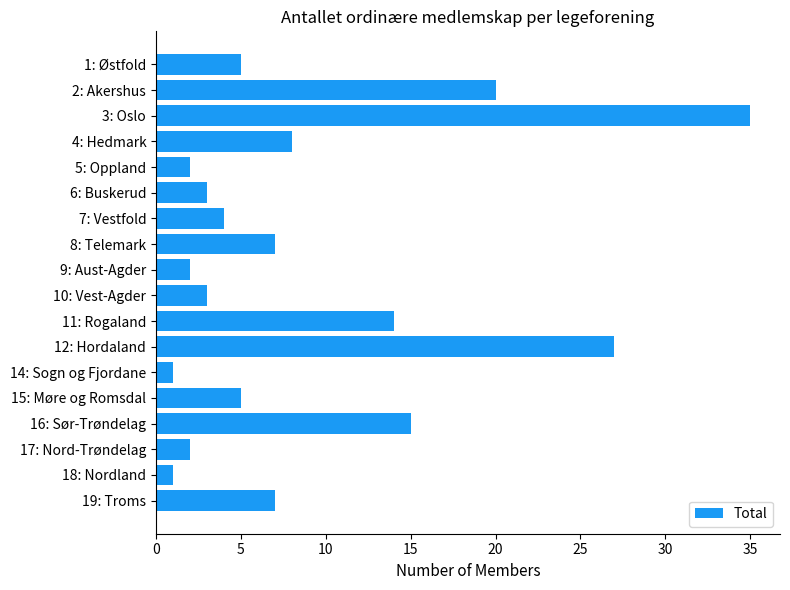

What position from the bottom is 19: Troms?

1